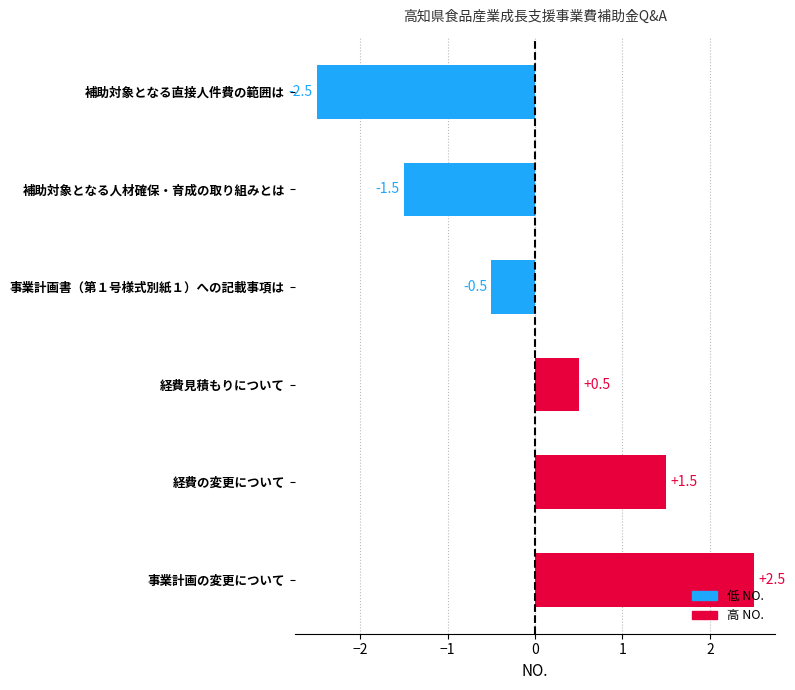

What is the label of the 6th bar from the bottom?

補助対象となる直接人件費の範囲は